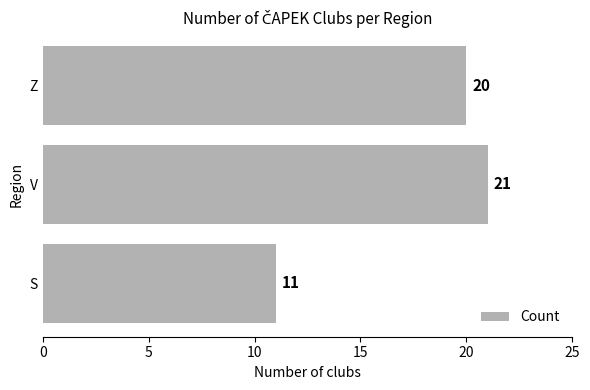

Which has a higher value, Z or S?

Z